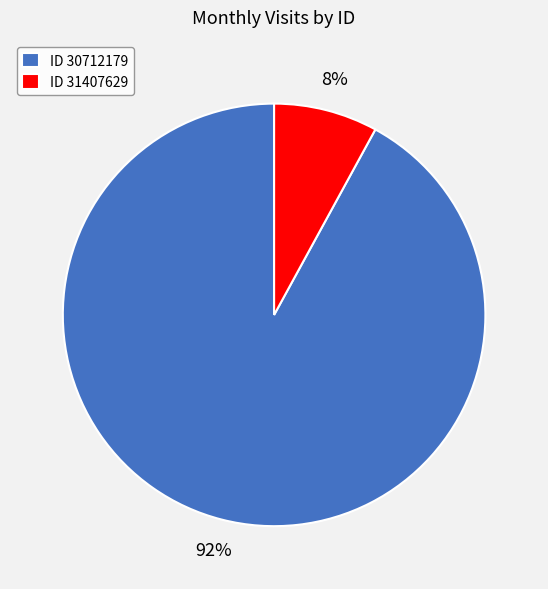

Which category has the biggest portion of the pie?

ID 30712179